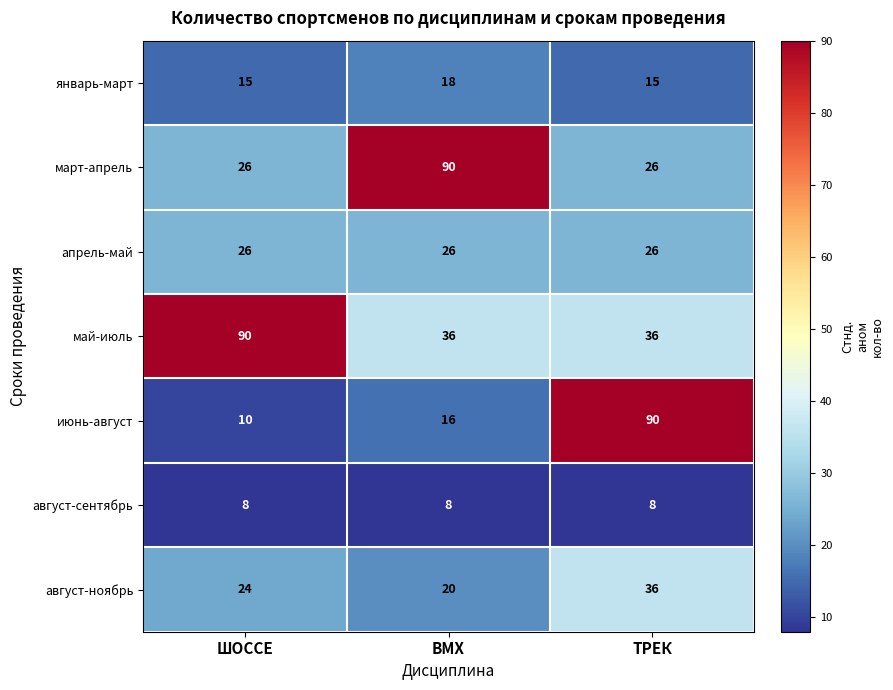

What is the difference between the maximum and second lowest values in the март-апрель series?

64